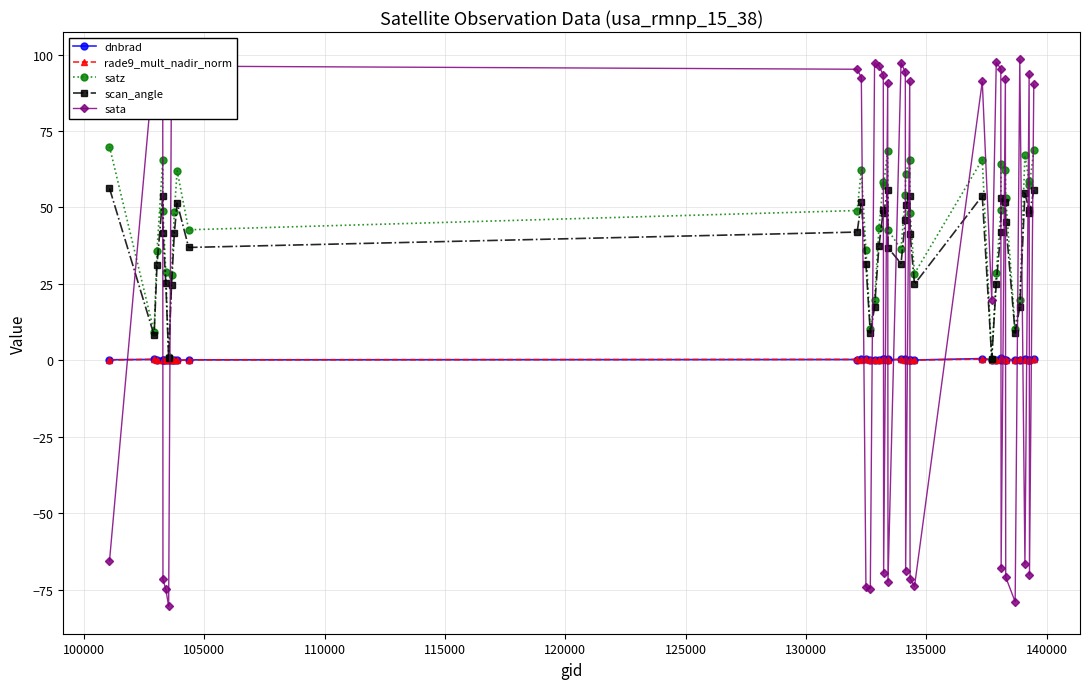

True or false: rade9_mult_nadir_norm has more than 0 interior local peaks.

True